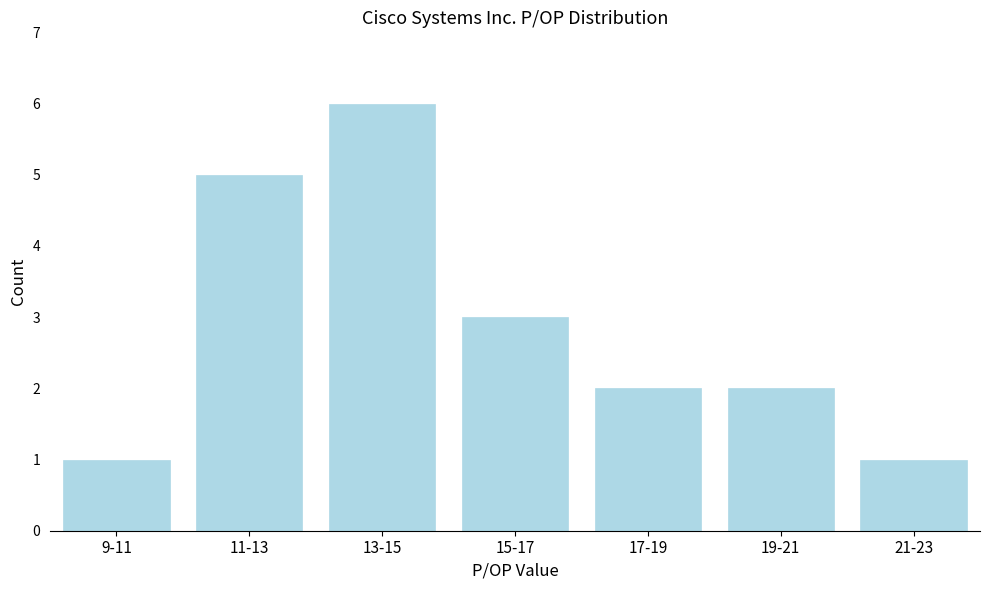

Reading left to right, list all the values displayed in this chart.

1	5	6	3	2	2	1